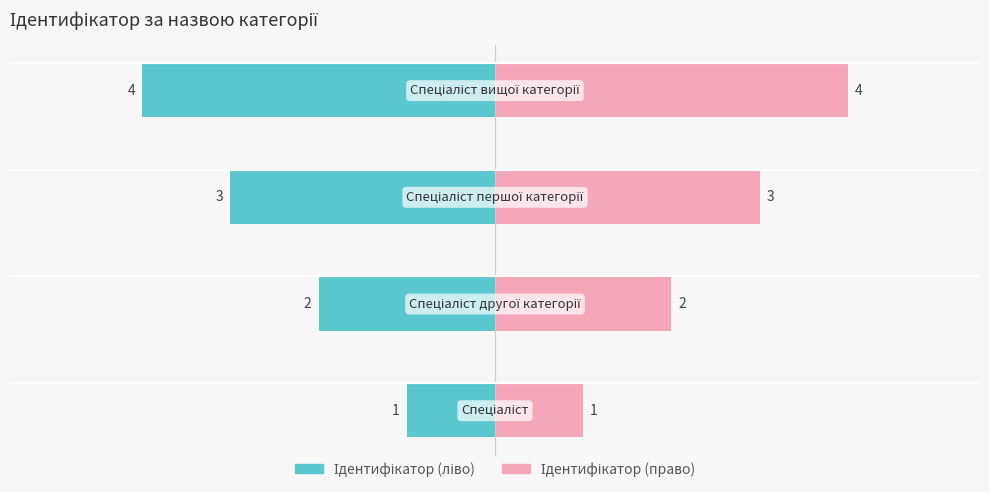

Reading left to right, transcribe all the data shown in this chart.

Ідентифікатор (ліво): −6=-1	−4=-2	−2=-3	0=-4
Ідентифікатор (право): −6=1	−4=2	−2=3	0=4